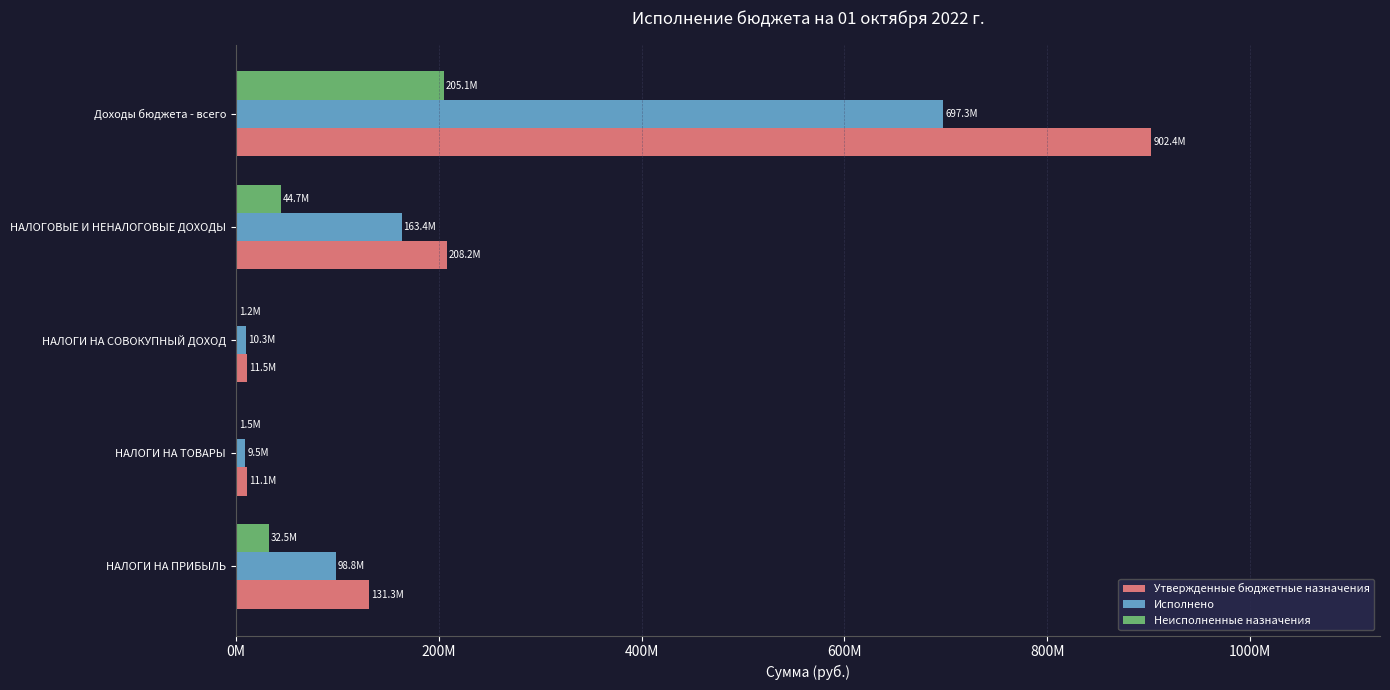

List the series in order of their overall mean, lowest first.

Неисполненные назначения, Исполнено, Утвержденные бюджетные назначения